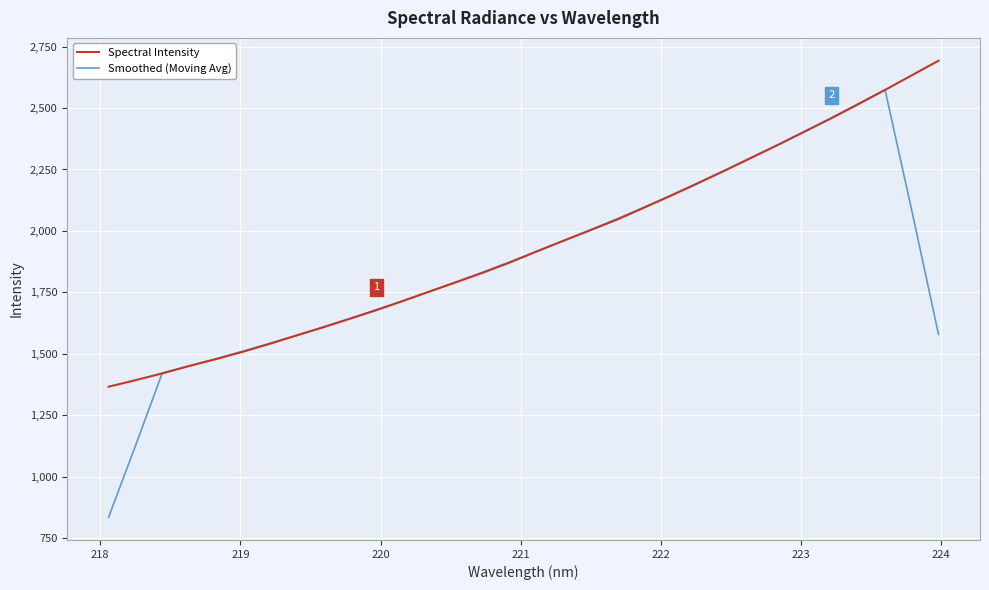

What is the maximum value for Smoothed (Moving Avg)?

2574.6